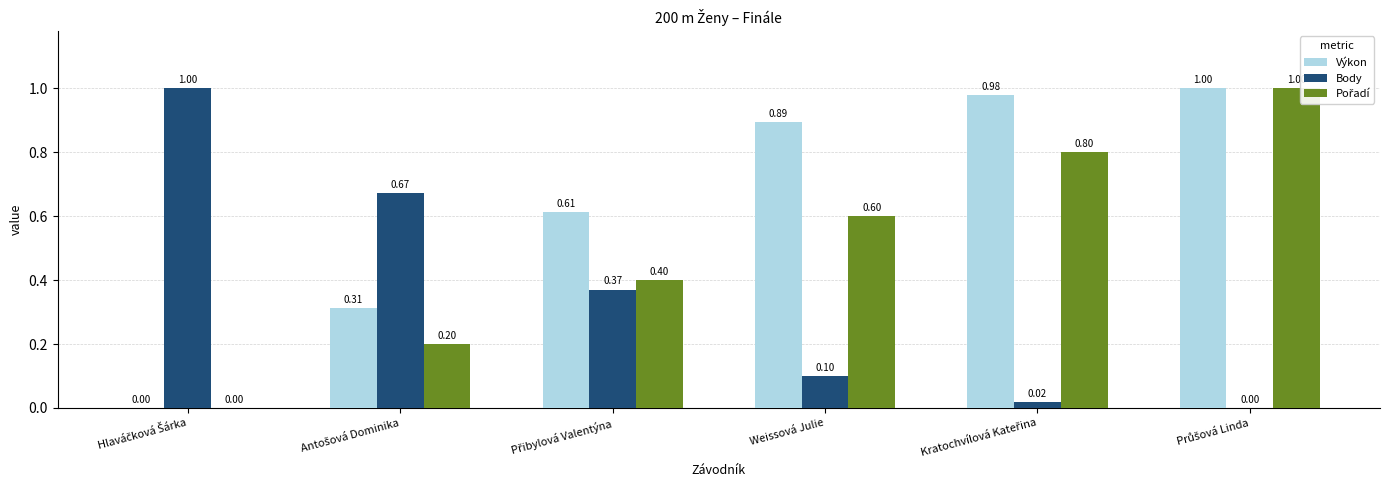

How many data points in Výkon are above 0?

5